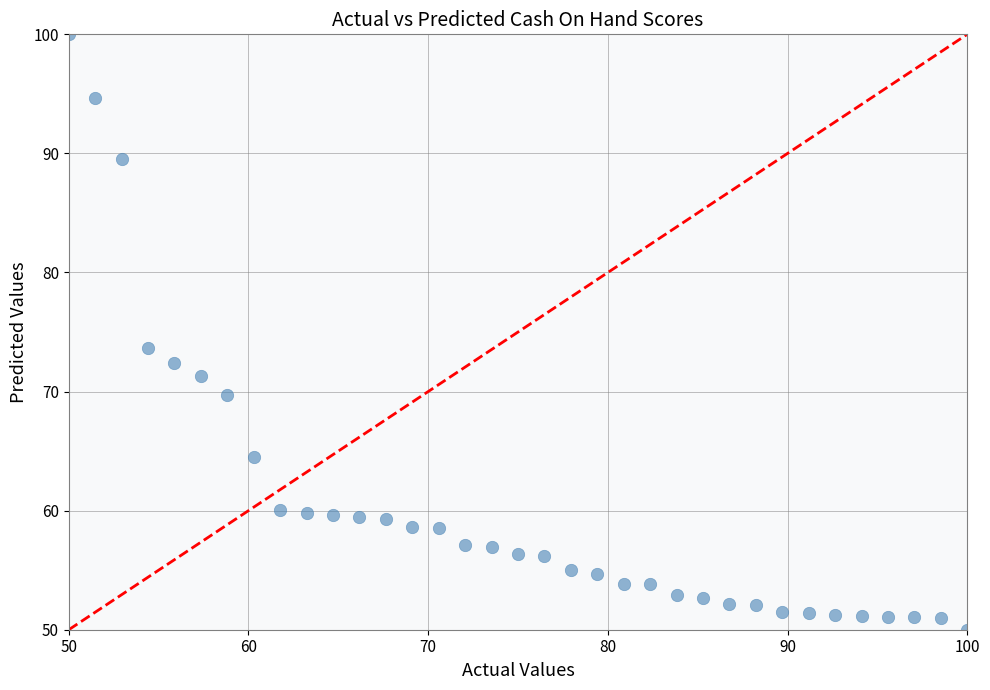

What Y value in the scatter plot is closest to 75?

73.6